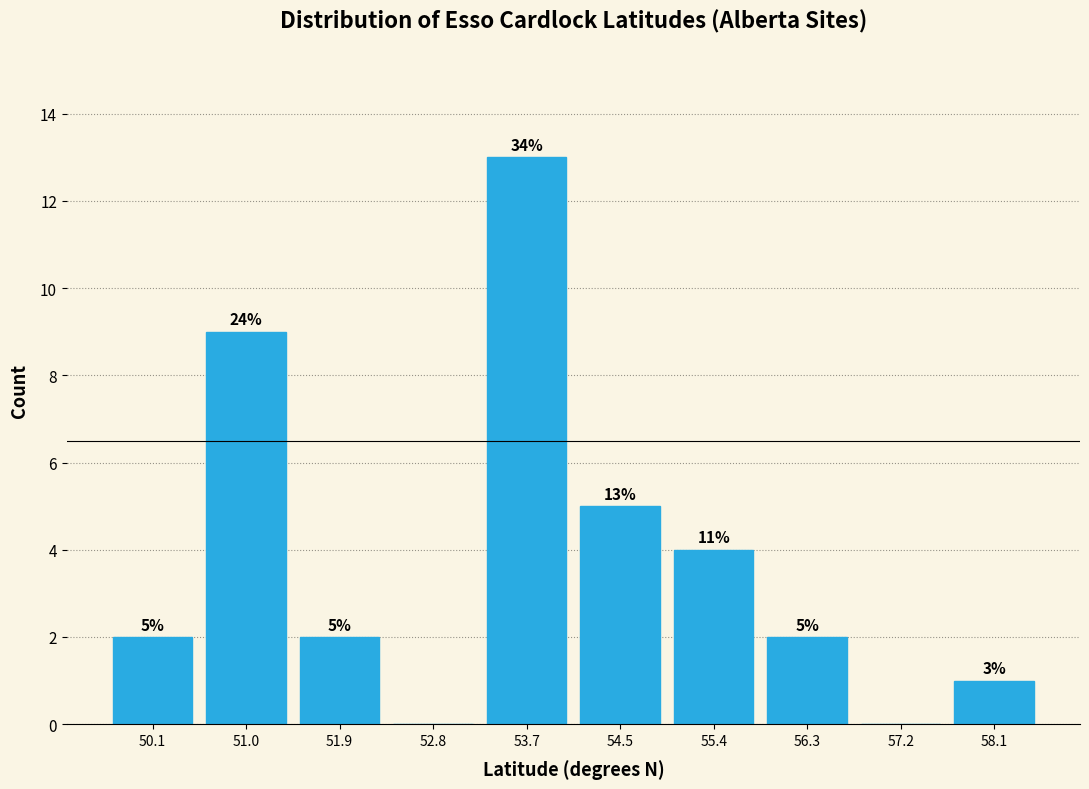

Over which range of the x-axis is the bar tallest?

53.2 to 54.1